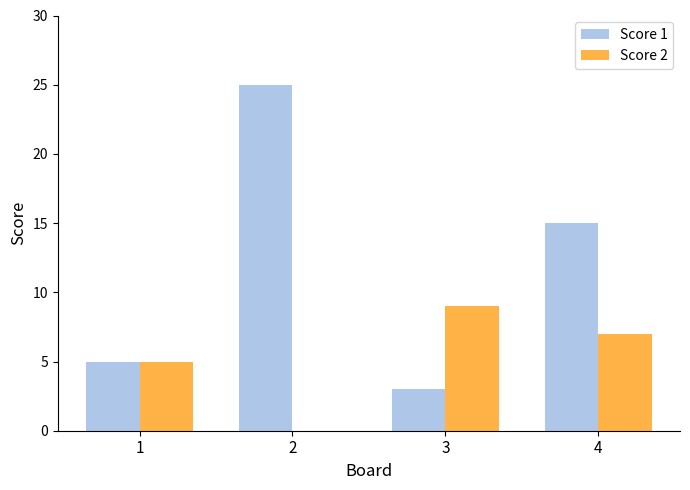

Reading left to right, extract all data points from this chart.

Score 1: 1=5	2=25	3=3	4=15
Score 2: 1=5	2=0	3=9	4=7